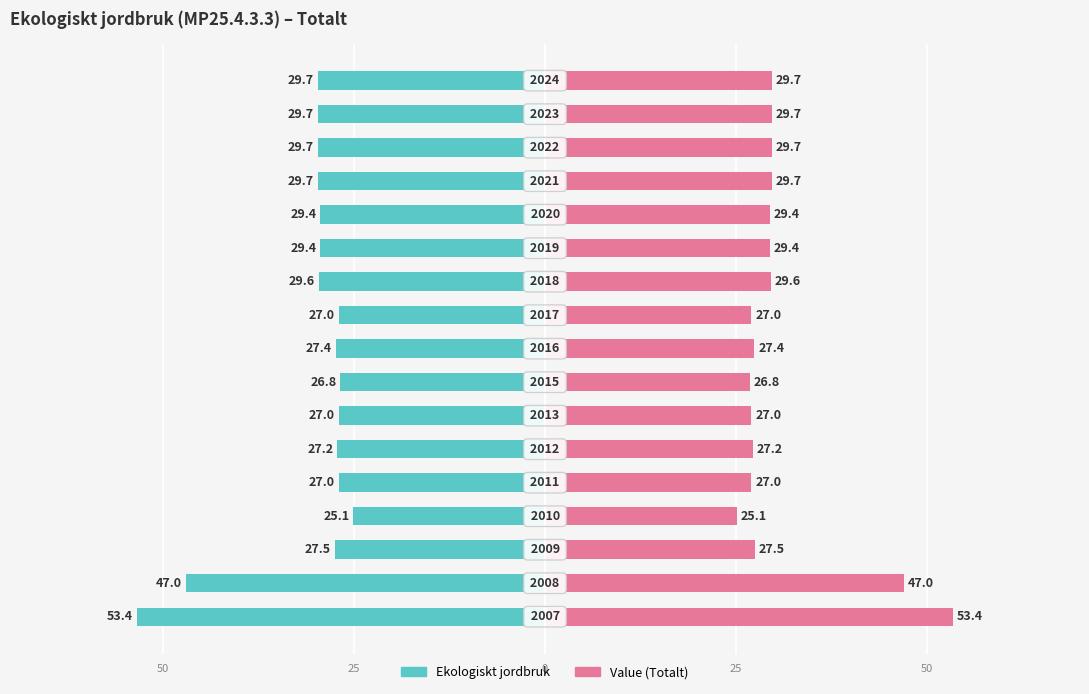

The Value series shows 11.1 at 6. True or false?

False